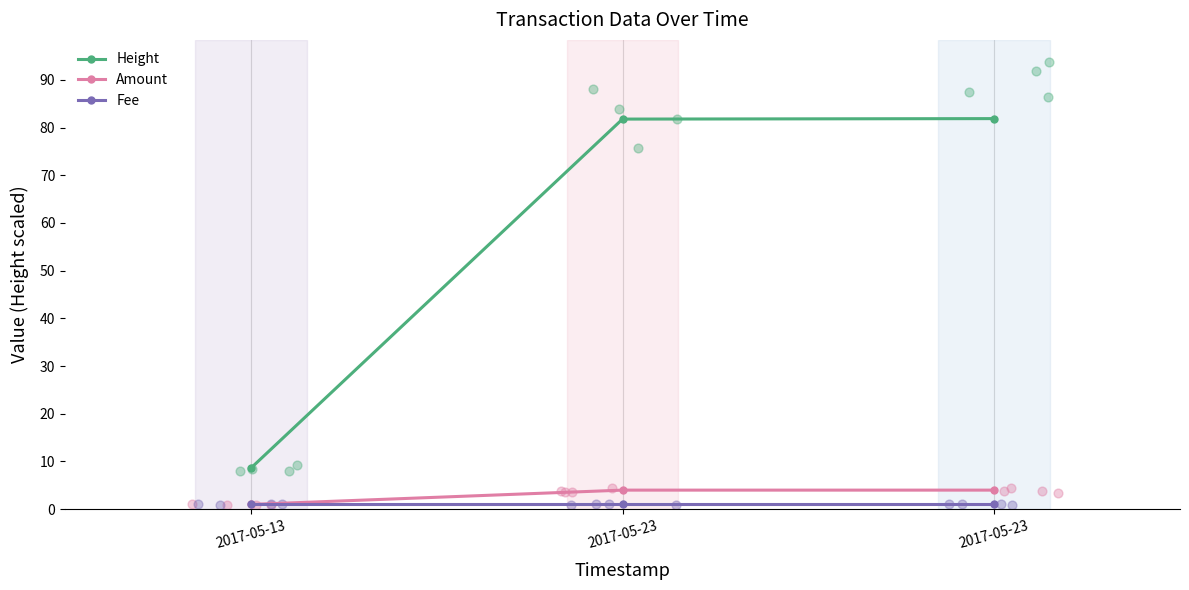

Which series has the widest spread of Y values?

Height